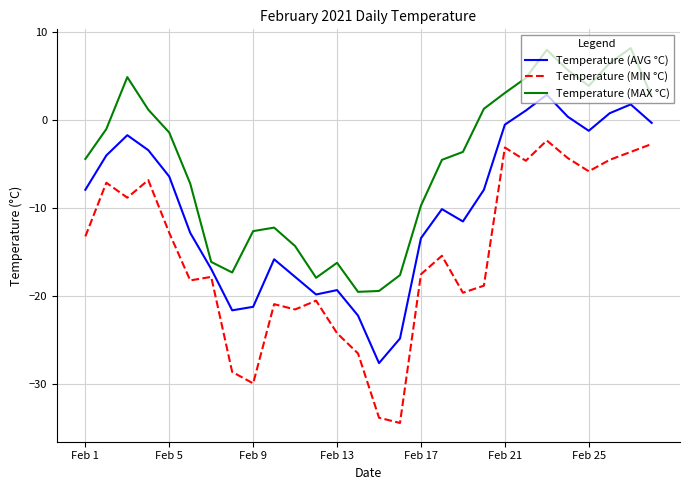

Which series has the widest spread of values?

Temperature (MIN °C)